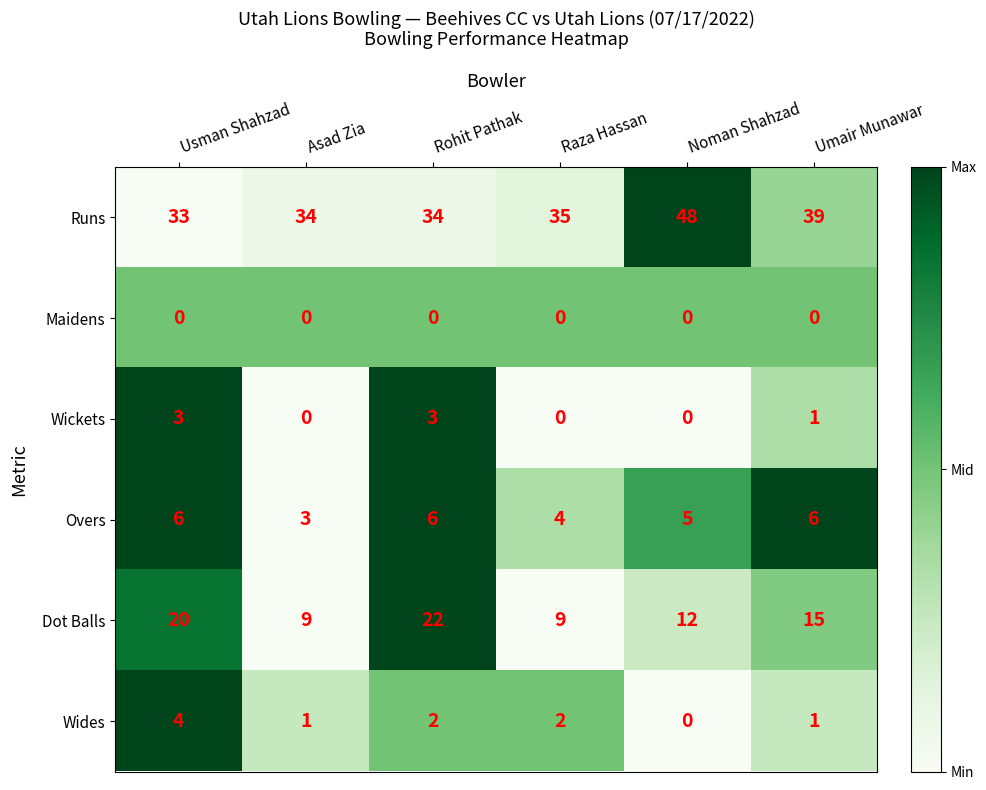

The value of Overs at Usman Shahzad is 1. True or false?

False